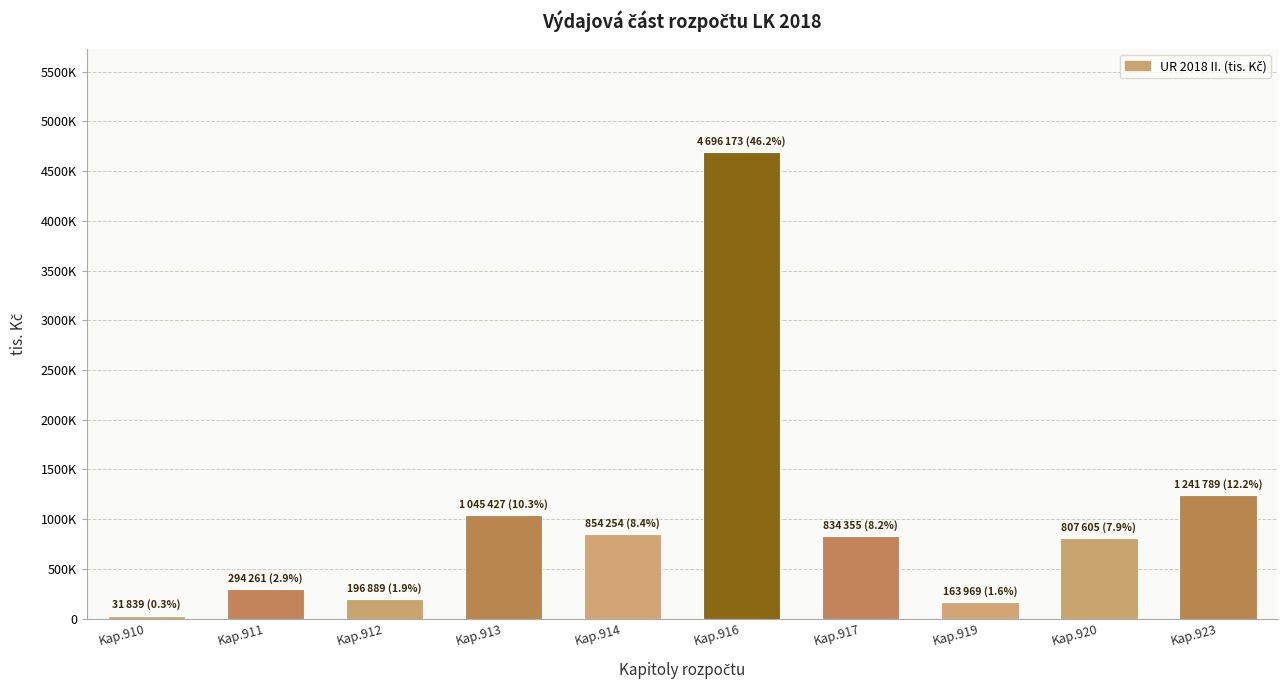

List the labels in order of value, smallest first.

Kap.910, Kap.919, Kap.912, Kap.911, Kap.920, Kap.917, Kap.914, Kap.913, Kap.923, Kap.916